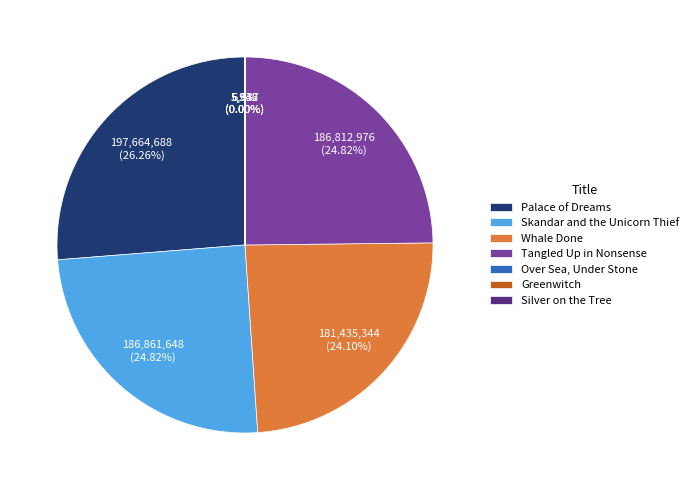

To the nearest percent, what portion does Whale Done represent?

24%